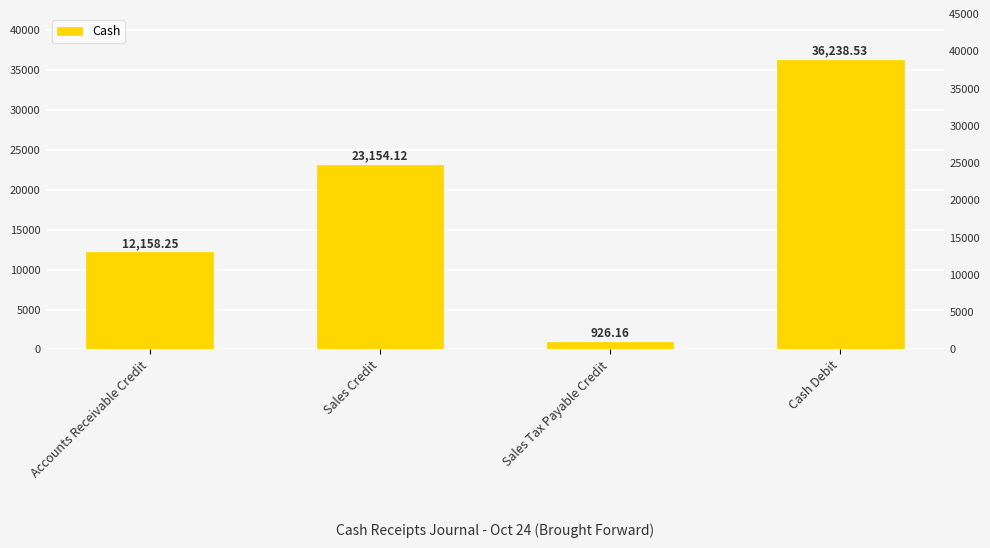

Reading left to right, what are all the values shown in this chart?

12158.2	23154.1	926.2	36238.5